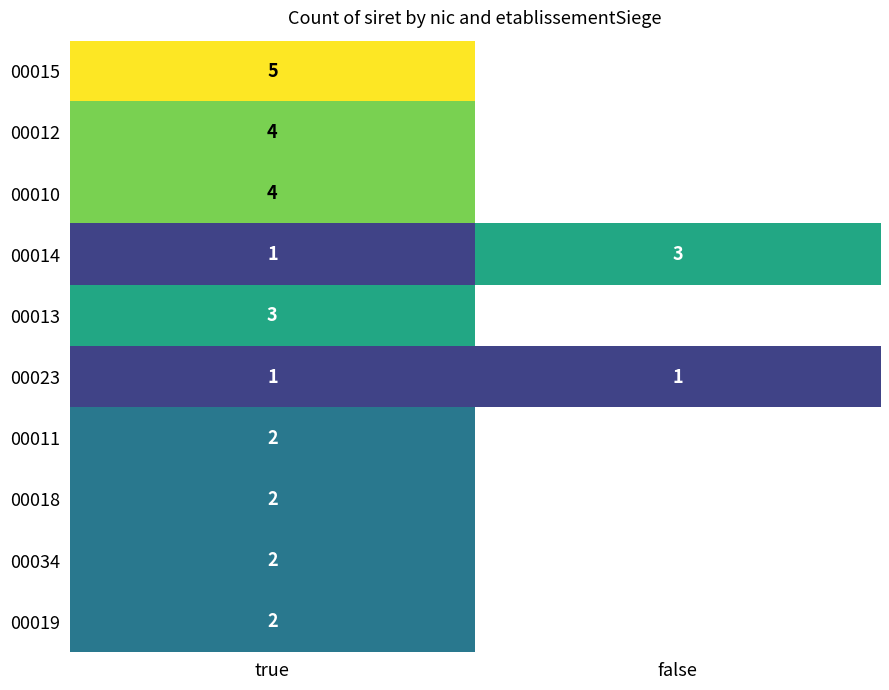

Is it true that 00014 equals 1.5 at true?

False